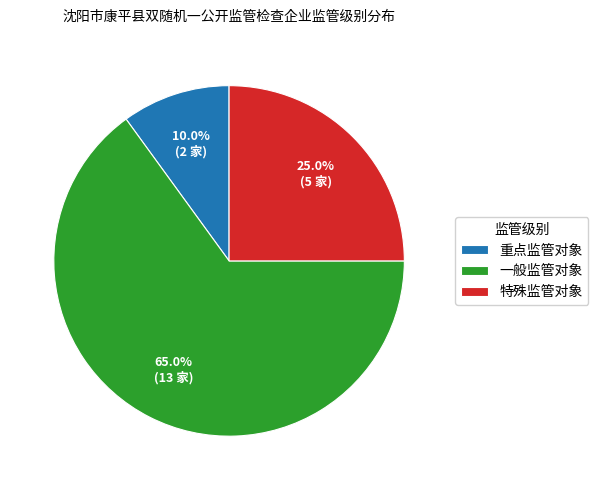

Between 特殊监管对象 and 一般监管对象, which is larger?

一般监管对象